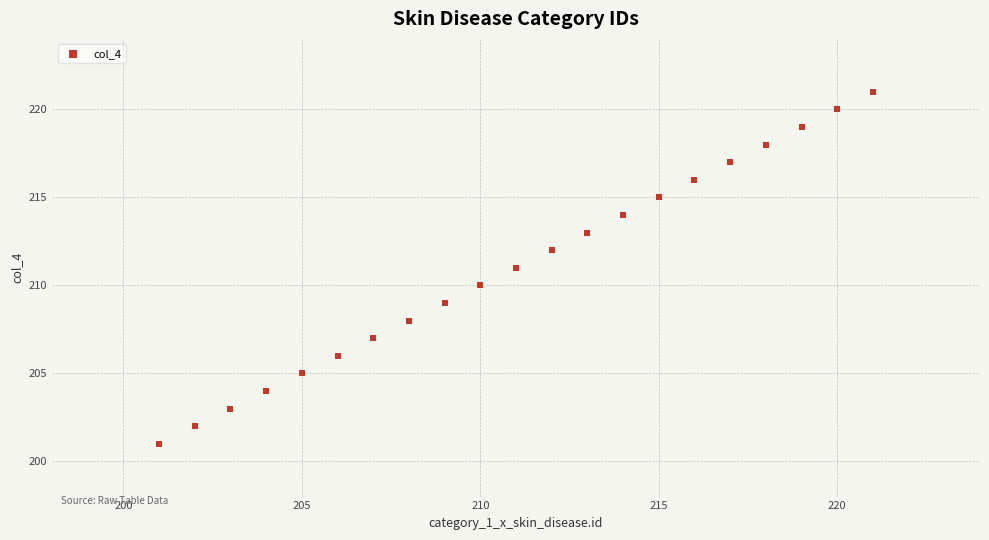

What is the range of Y values (max minus min)?

20